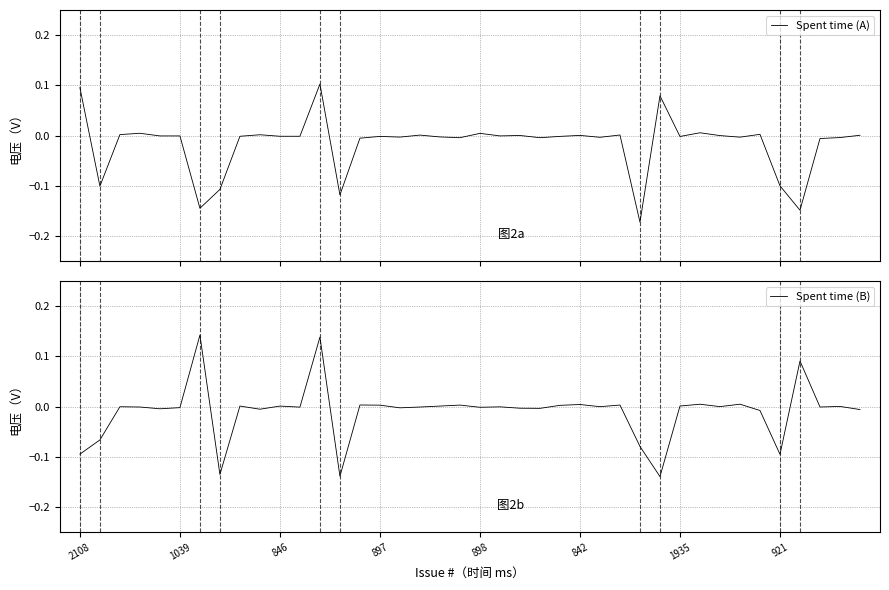

How many values in the Spent time (B) series exceed 0?

16